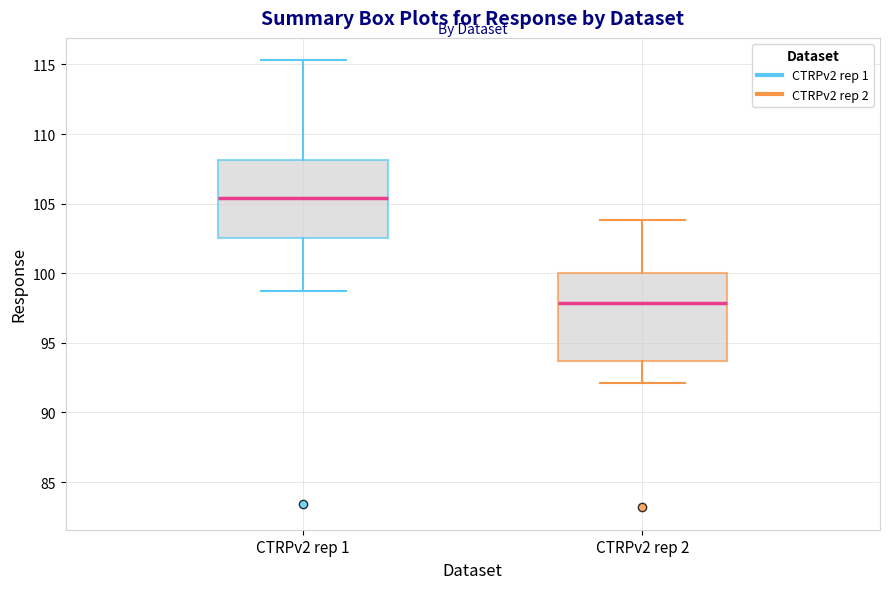

Reading left to right, read every box against the y-axis: the position of its median line, the range the box covers, and the ends of its whiskers. The values are not printed on the chart, so give them approximately, as read against the axis.

CTRPv2 rep 1: median 105.5, box 102.5 to 108.0, whiskers 98.5 to 115.5
CTRPv2 rep 2: median 98.0, box 93.5 to 100.0, whiskers 92.0 to 104.0